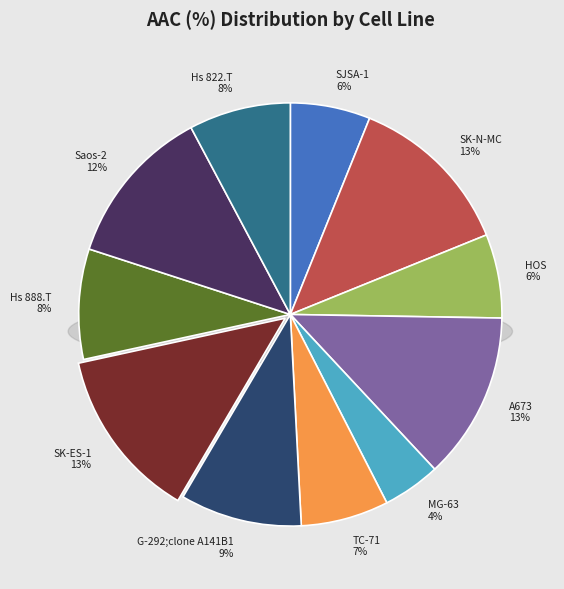

What percentage is the Hs 888.T slice, to the nearest percent?

8%